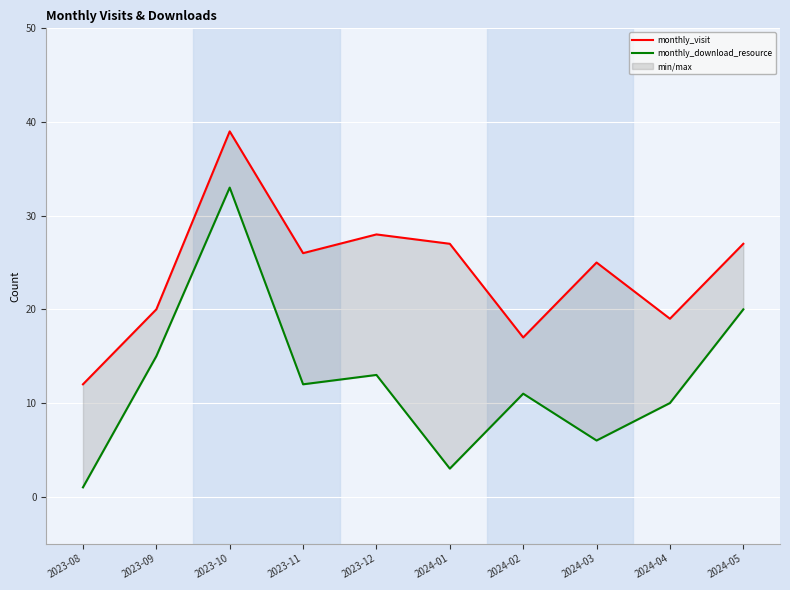

At 2023-11, list the series in order from largest to smallest.

monthly_visit, monthly_download_resource